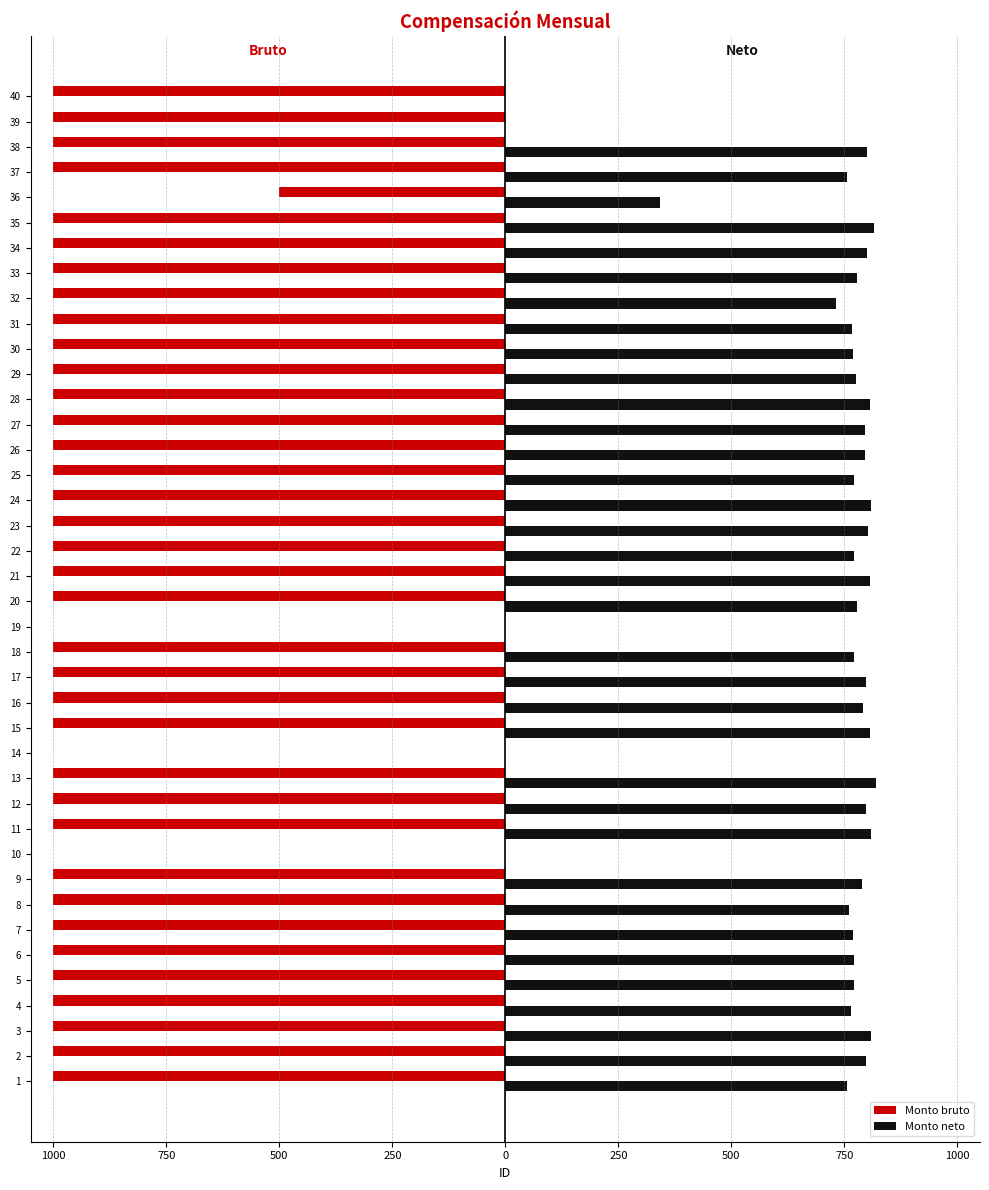

What are all the series names shown in the legend?

Monto bruto, Monto neto